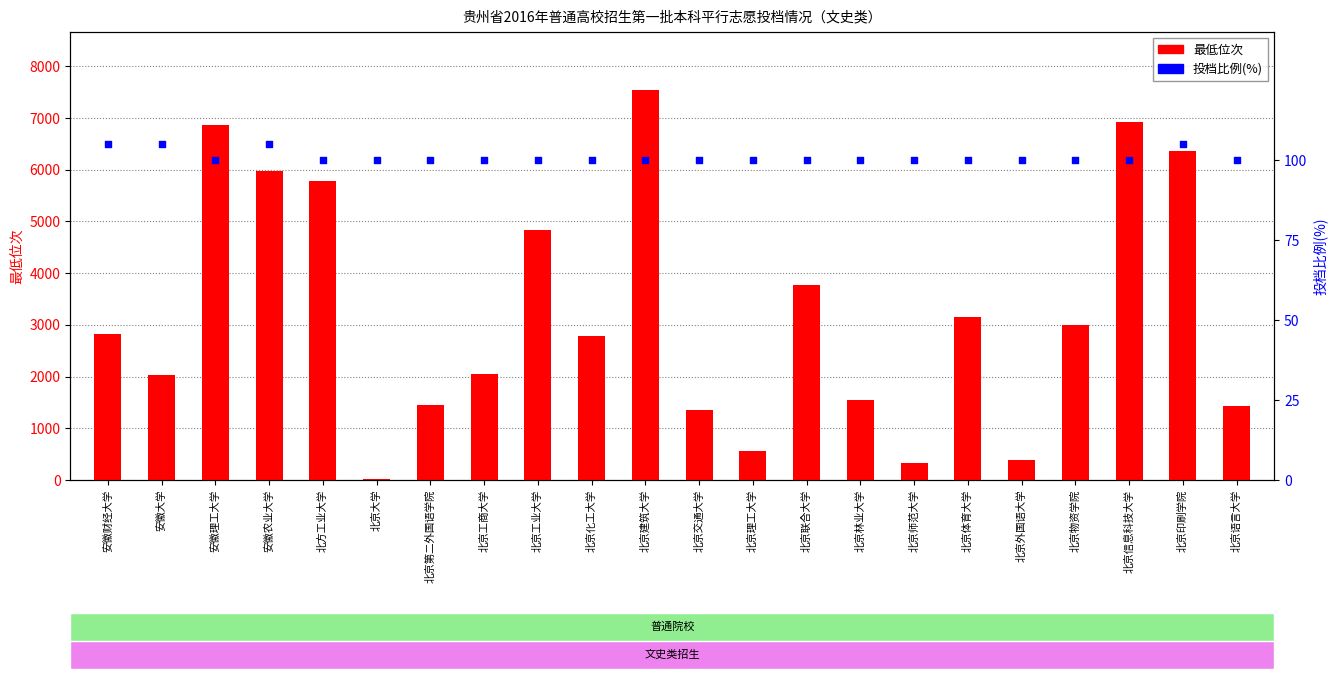

What is the total value across all series at 安徽大学?

2129